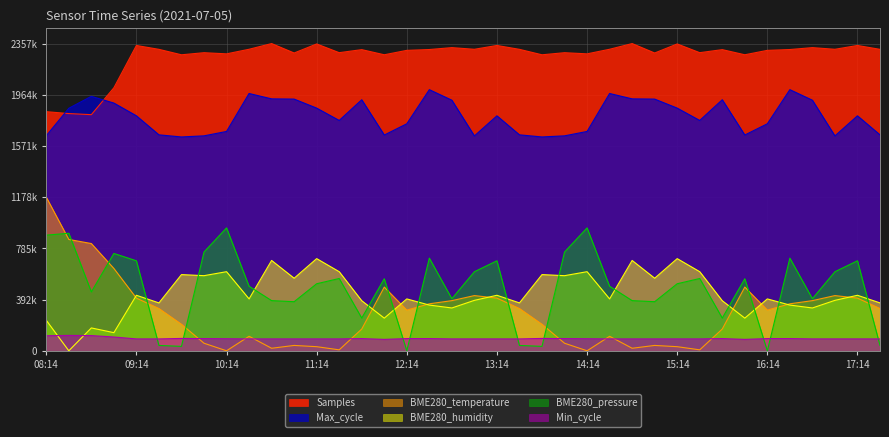

True or false: Samples and Max_cycle intersect in this chart.

True